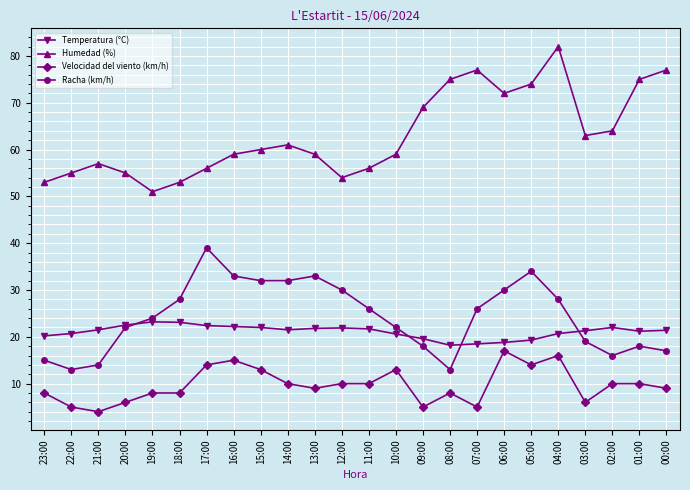

What is the label of the 17th point from the left?

07:00